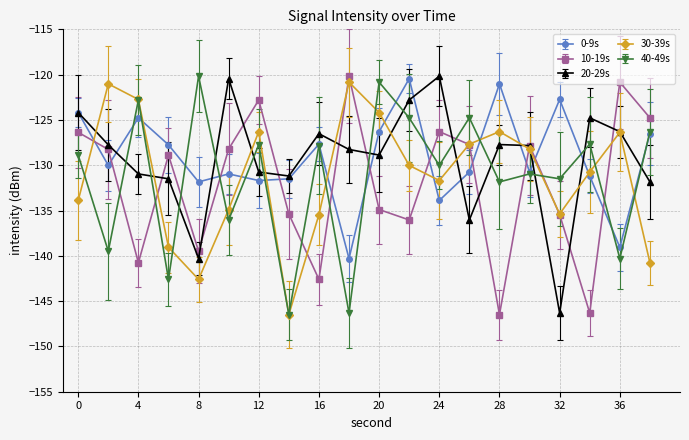

Rank the series by their maximum value, from highest to lowest.

10-19s, 20-29s, 40-49s, 0-9s, 30-39s